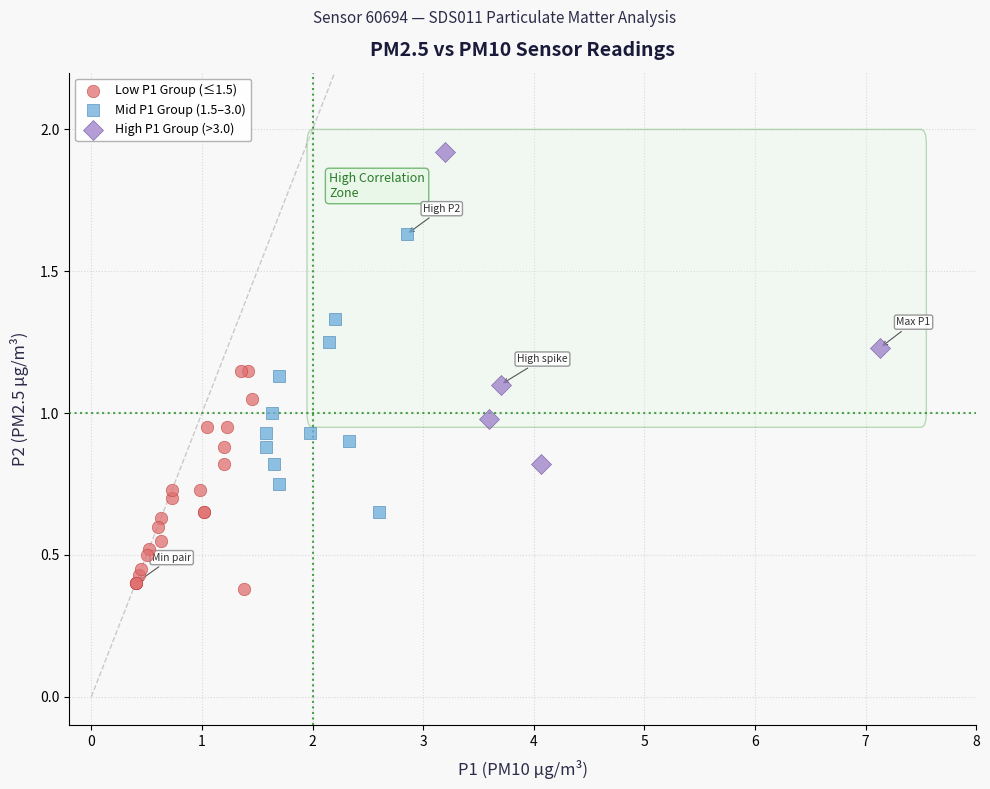

Which series reaches the maximum Y coordinate?

High P1 Group (>3.0)